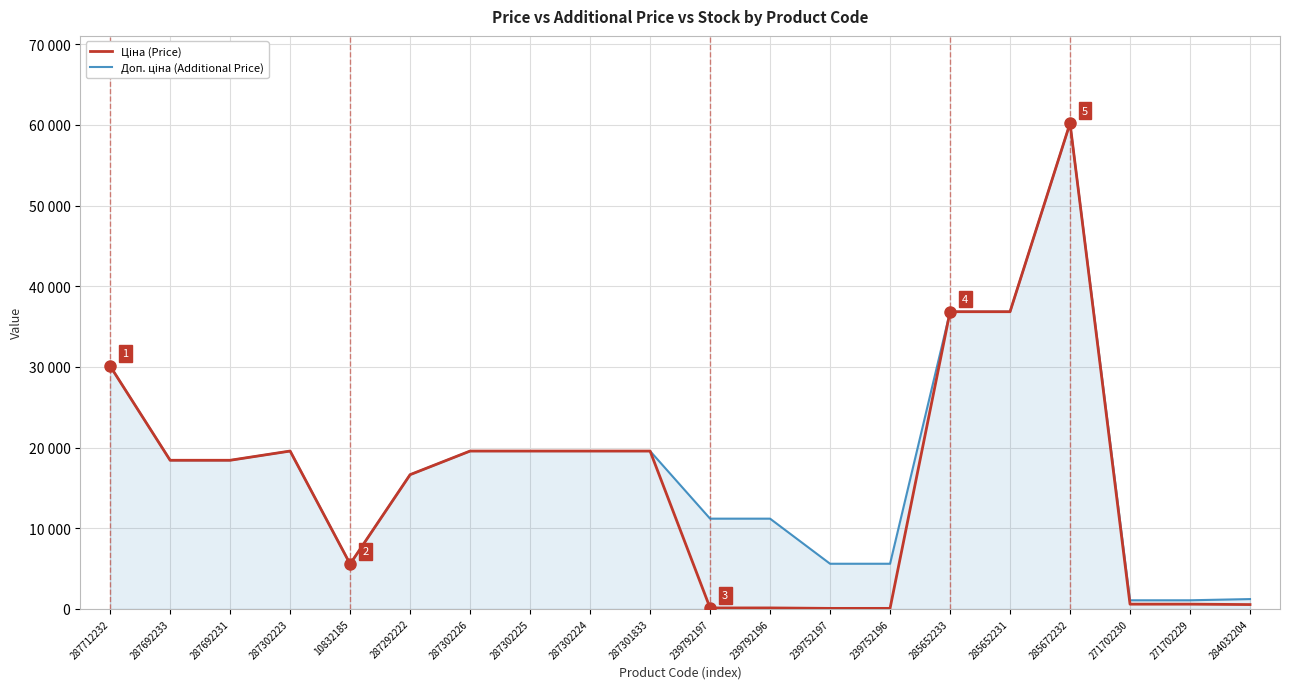

The Ціна (Price) series shows 36841.8 at 285652233. True or false?

True